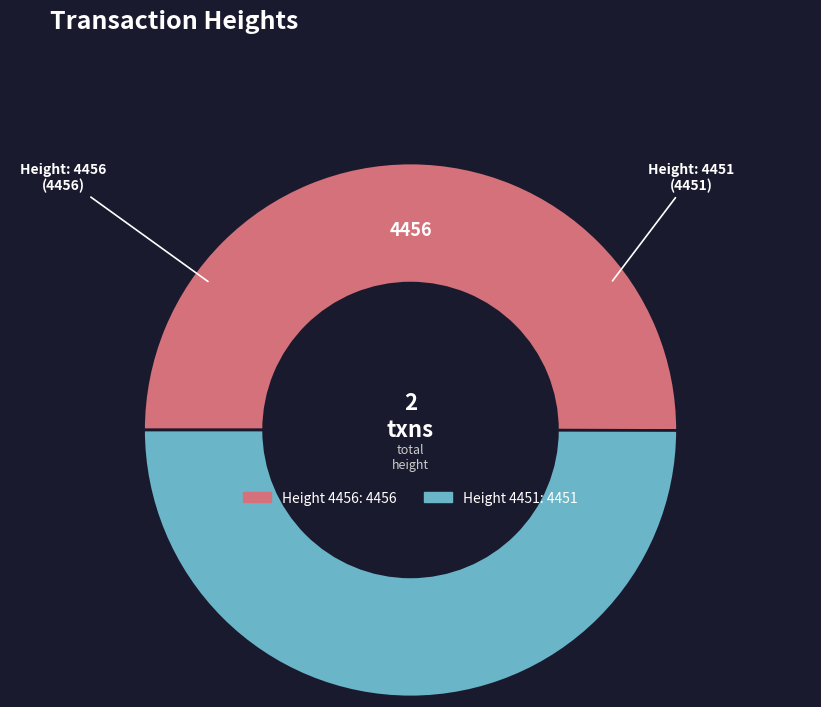

What is the ratio of the value at Height 4456 to the value at Height 4451?

1.0